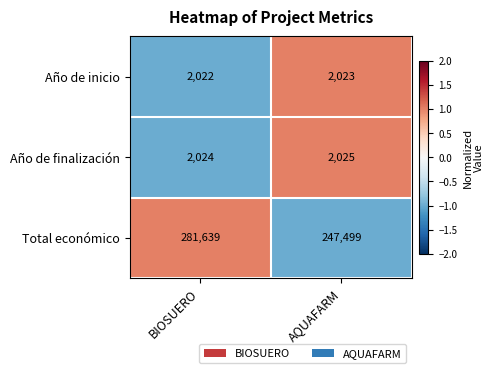

At AQUAFARM, list the series in order from largest to smallest.

Total económico, Año de finalización, Año de inicio